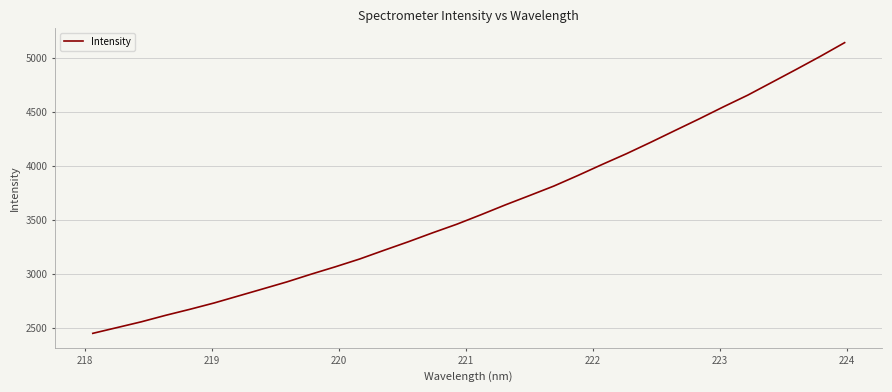

What is the maximum value shown in the chart?

5138.8